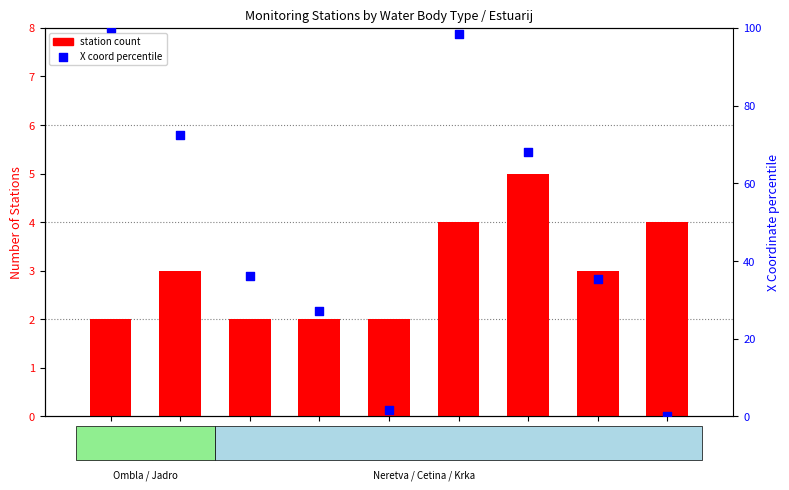

Which series reaches the minimum Y coordinate?

X coord percentile